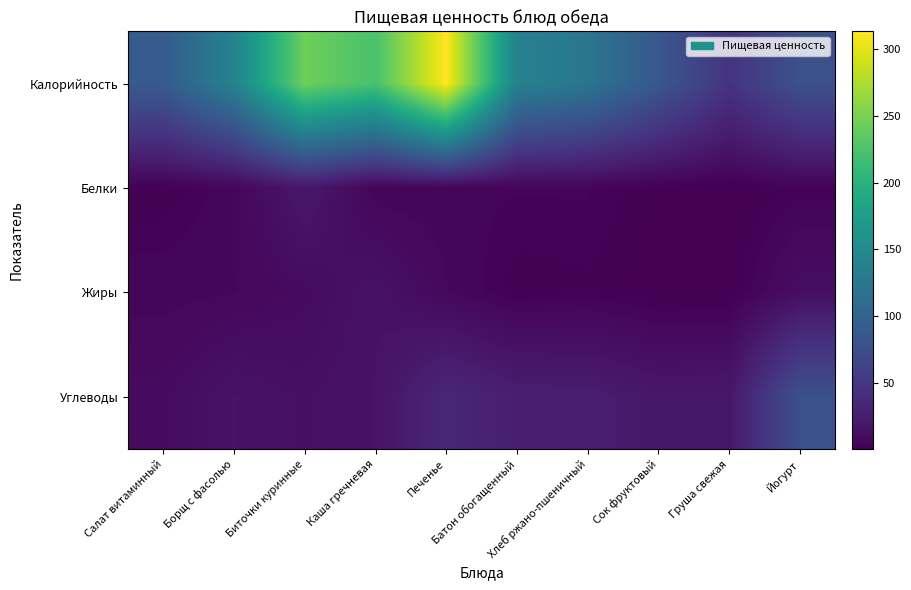

Is the value of Жиры at Каша гречневая greater than the value of Калорийность at Каша гречневая?

No